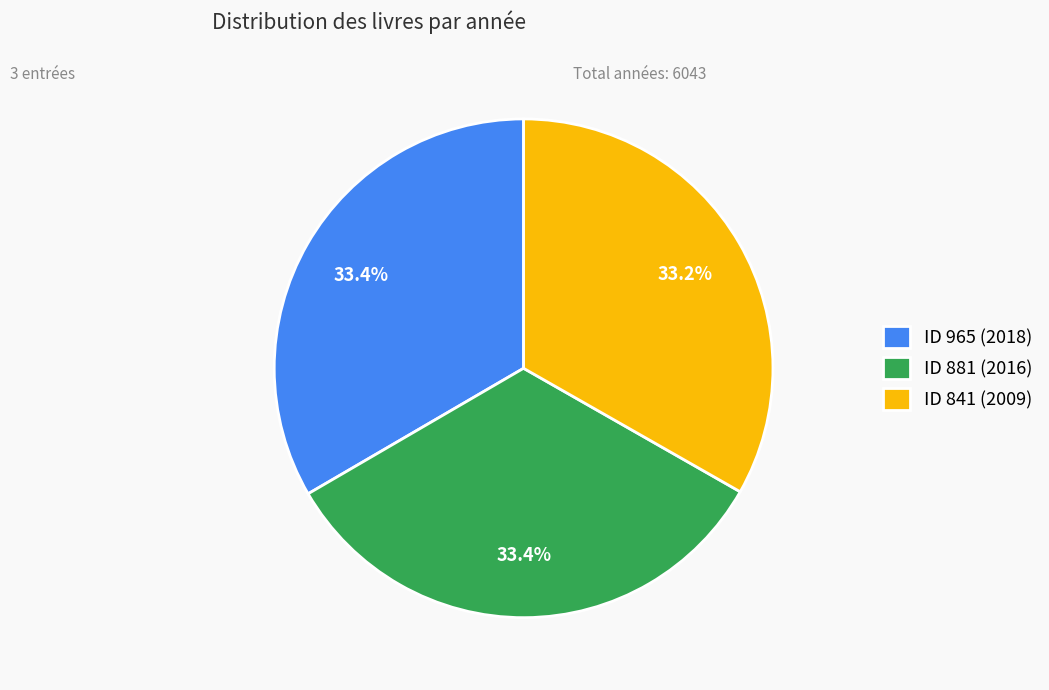

How much of the chart is everything except ID 965 (2018)?

66.6%